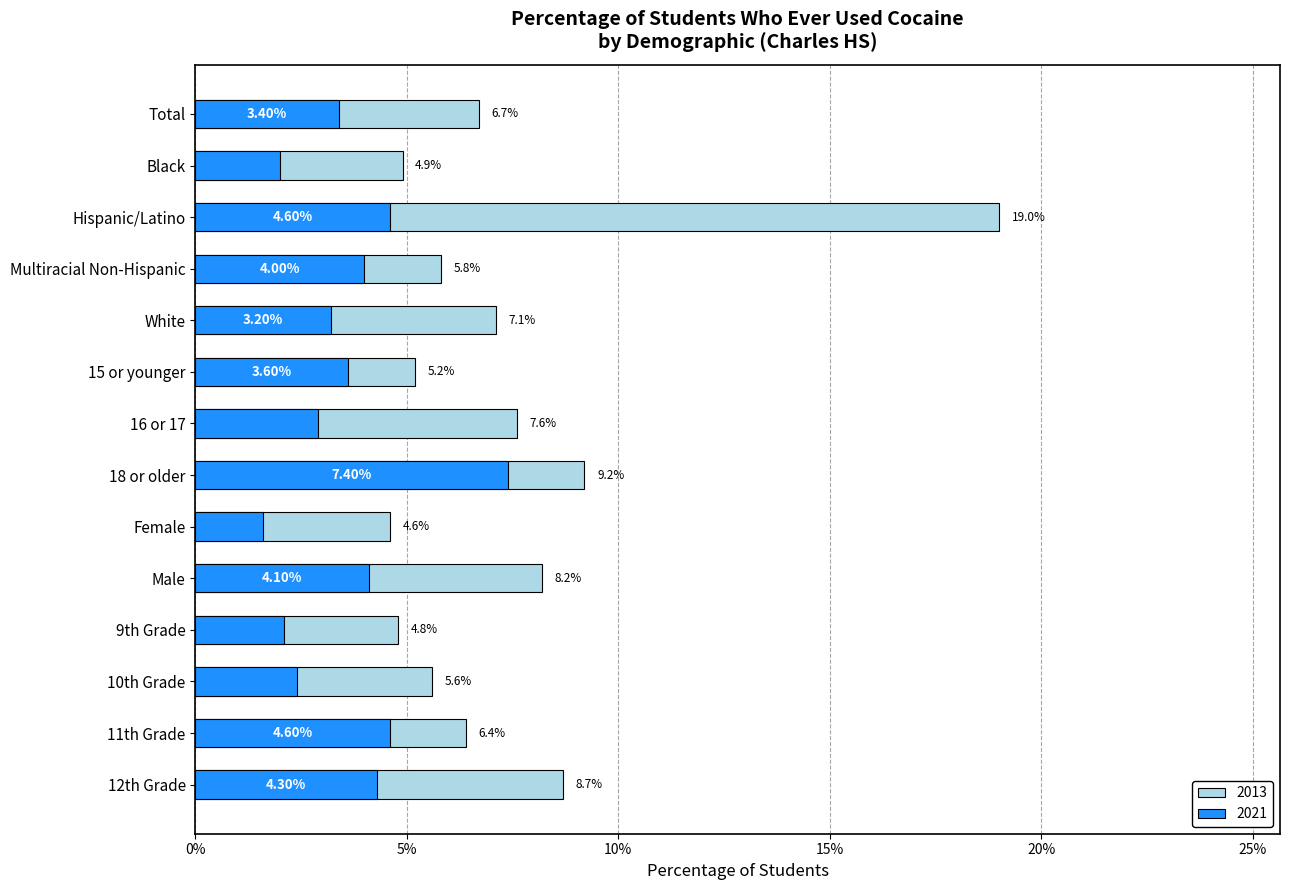

Reading left to right, transcribe all the data shown in this chart.

2013: 6.7	4.9	19.0	5.8	7.1	5.2	7.6	9.2	4.6	8.2	4.8	5.6	6.4	8.7
2021: 3.4	2.0	4.6	4.0	3.2	3.6	2.9	7.4	1.6	4.1	2.1	2.4	4.6	4.3